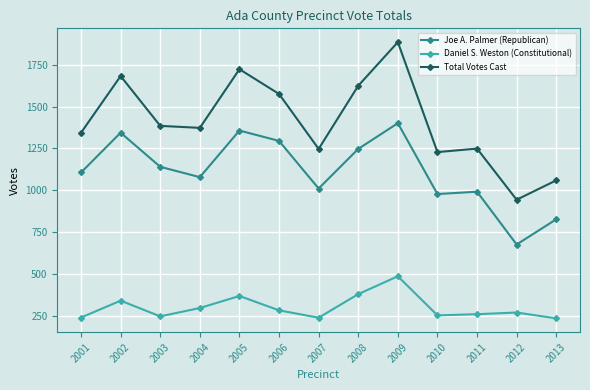

The value of Daniel S. Weston (Constitutional) at 2011 is 170. True or false?

False